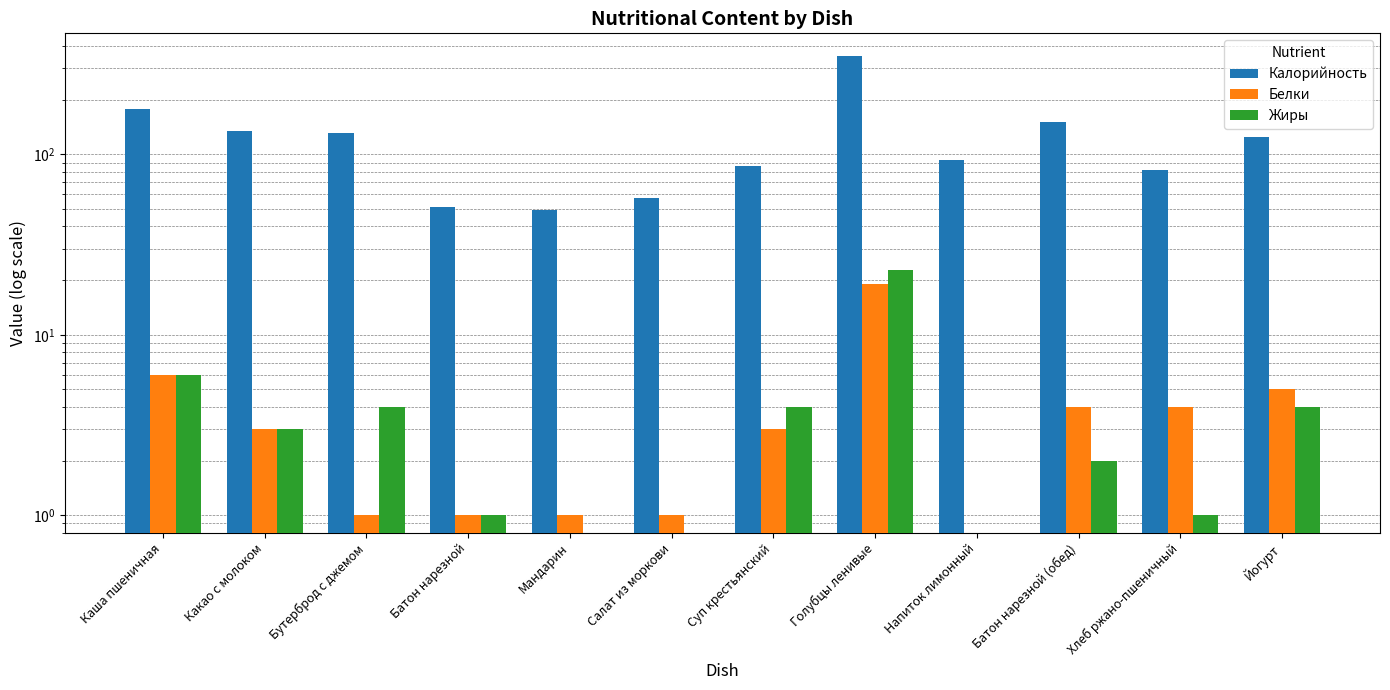

What is the difference between the Калорийность values at Какао с молоком and Бутерброд с джемом?

2